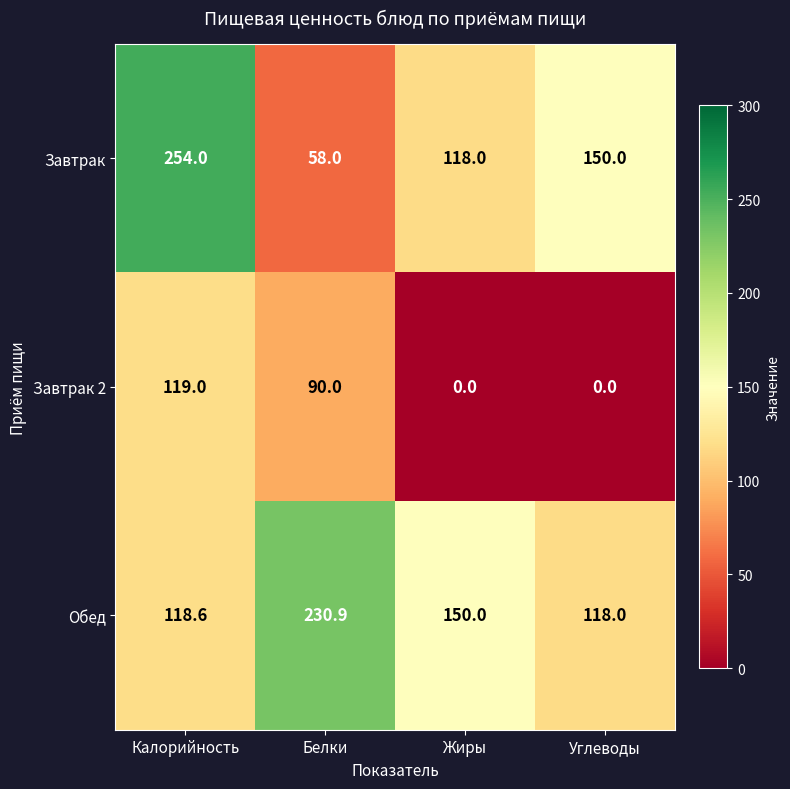

Is it true that Завтрак 2 equals 0.0 at Жиры?

True